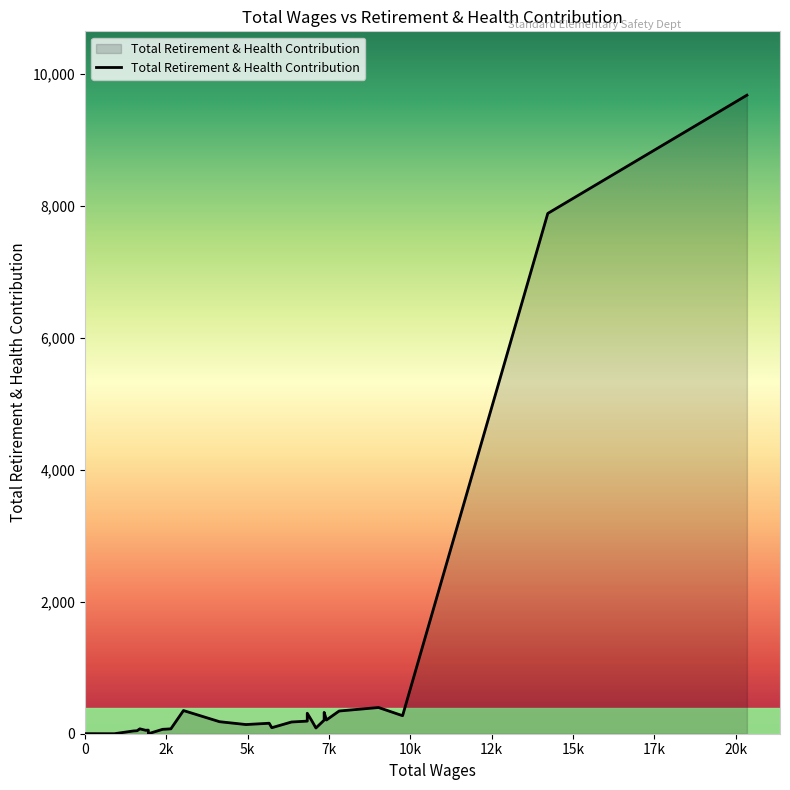

What is the ratio of the value at 15 to the value at 22?

0.3